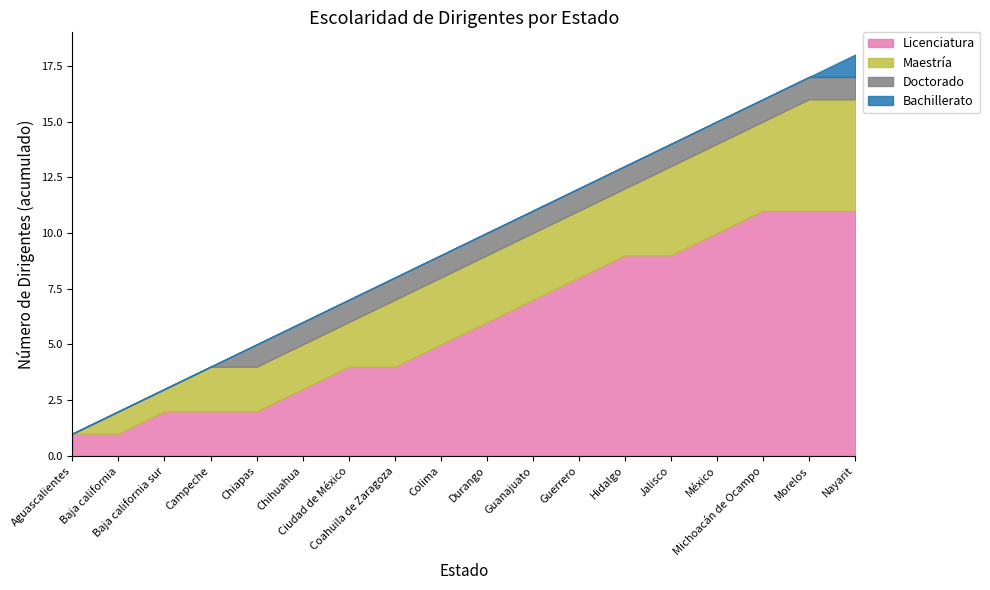

How many lines are shown in the chart?

4